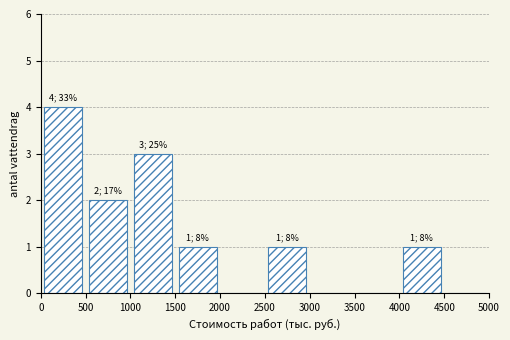

Over which range of the x-axis is the bar tallest?

0 to 500